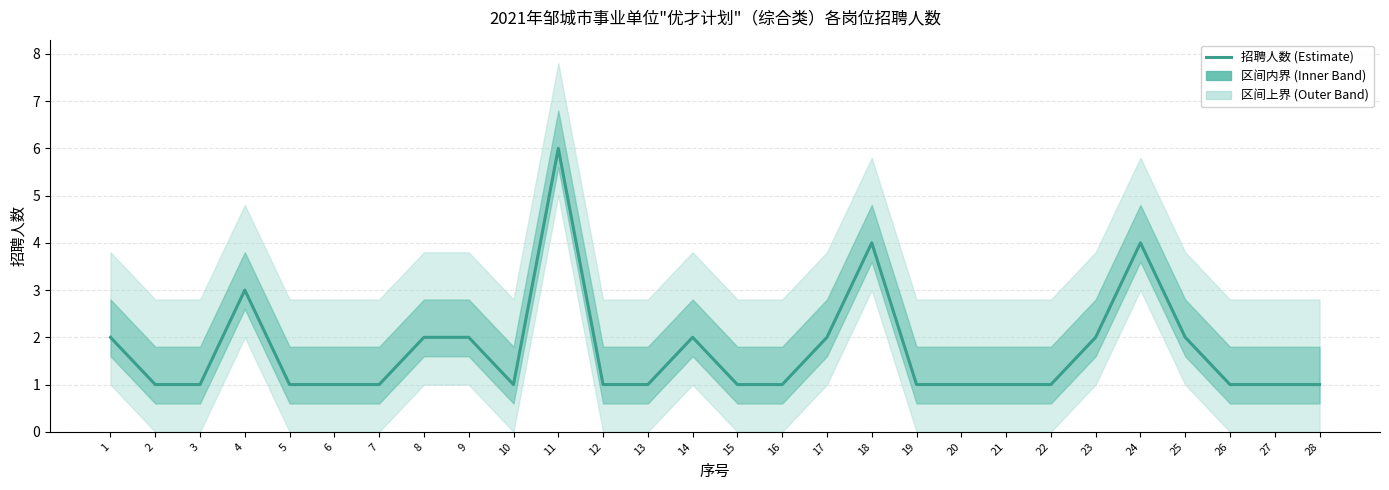

How many lines are shown in the chart?

1